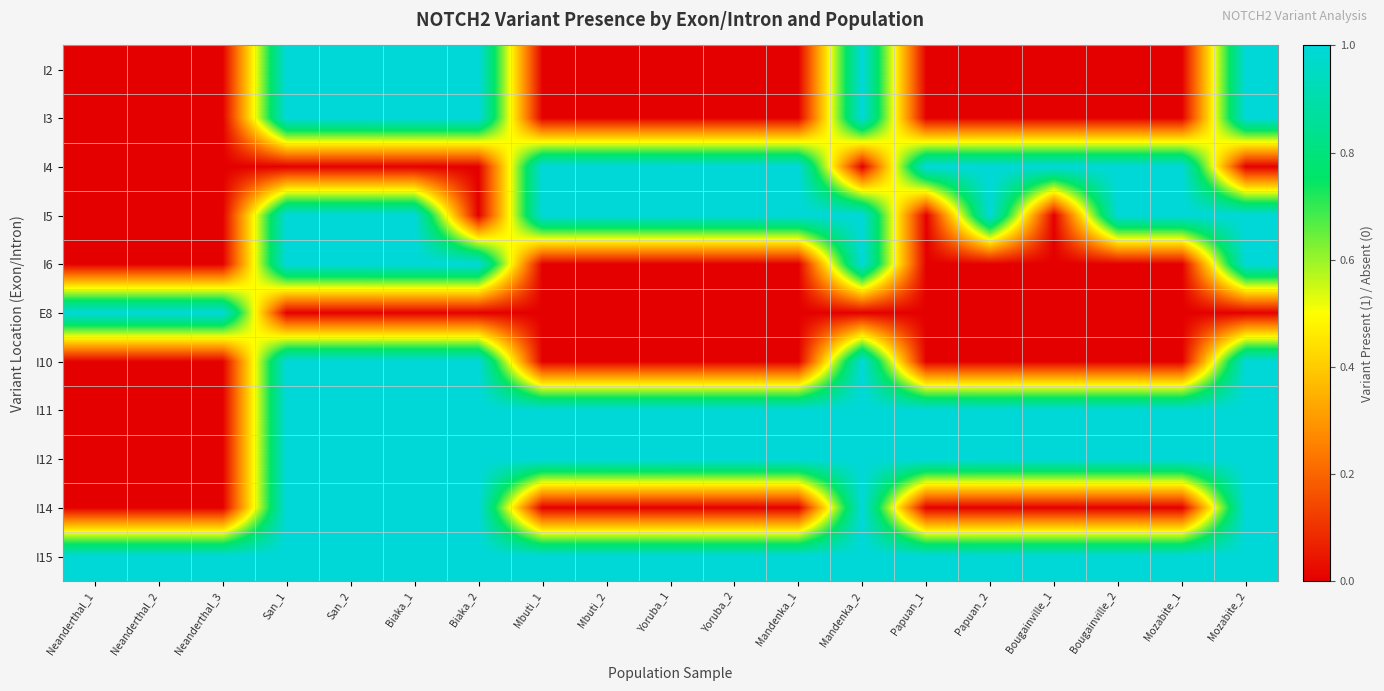

At which category is the sum across all series the highest?

San_1